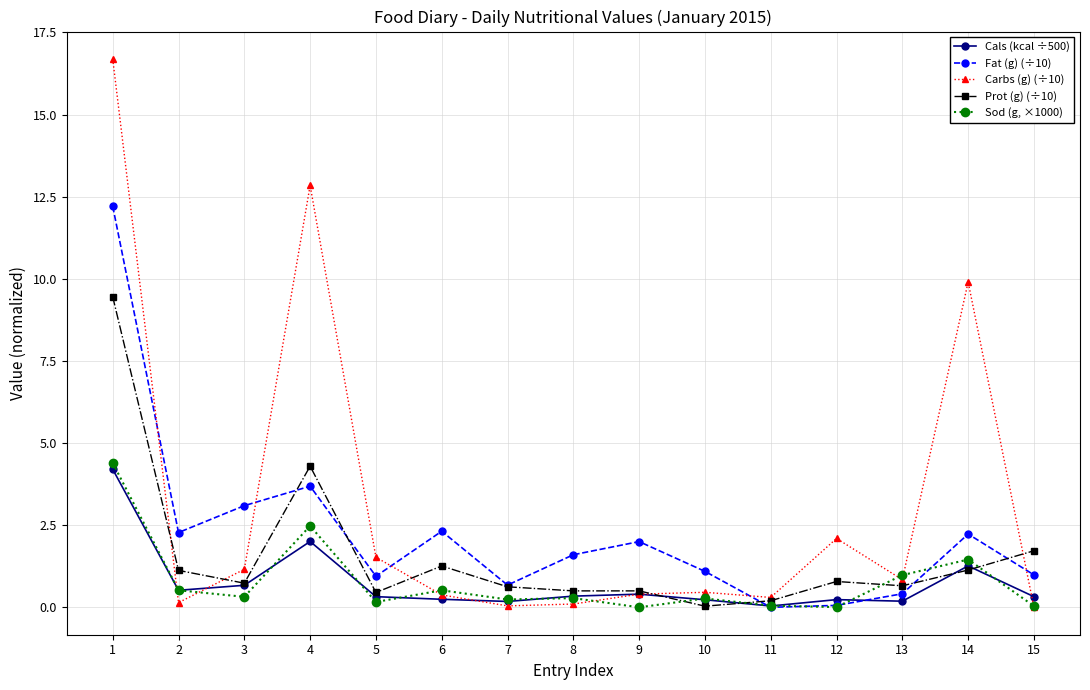

At which category does Fat (g) (÷10) reach its first local peak?

4